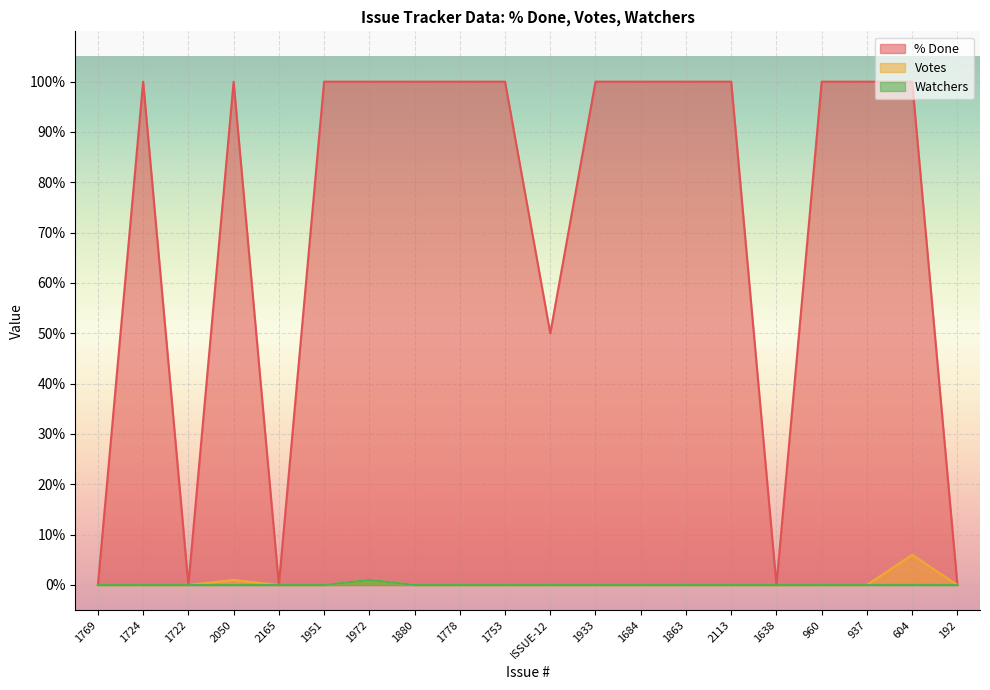

List the series in order of their peak value, lowest first.

Watchers, Votes, % Done